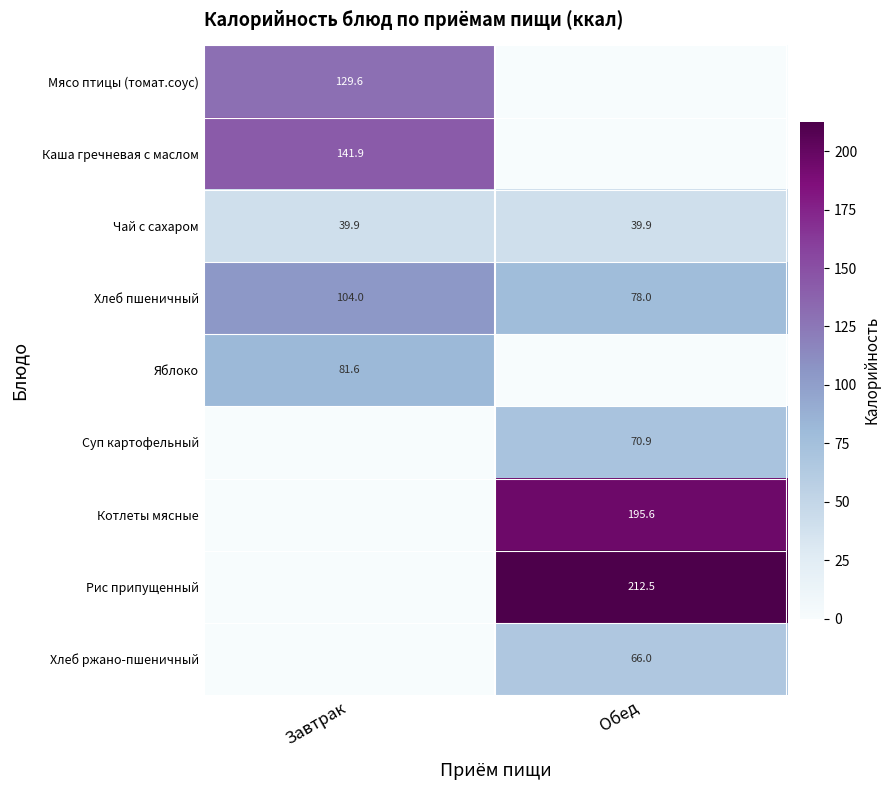

Is it true that Чай с сахаром equals 26.5 at Обед?

False